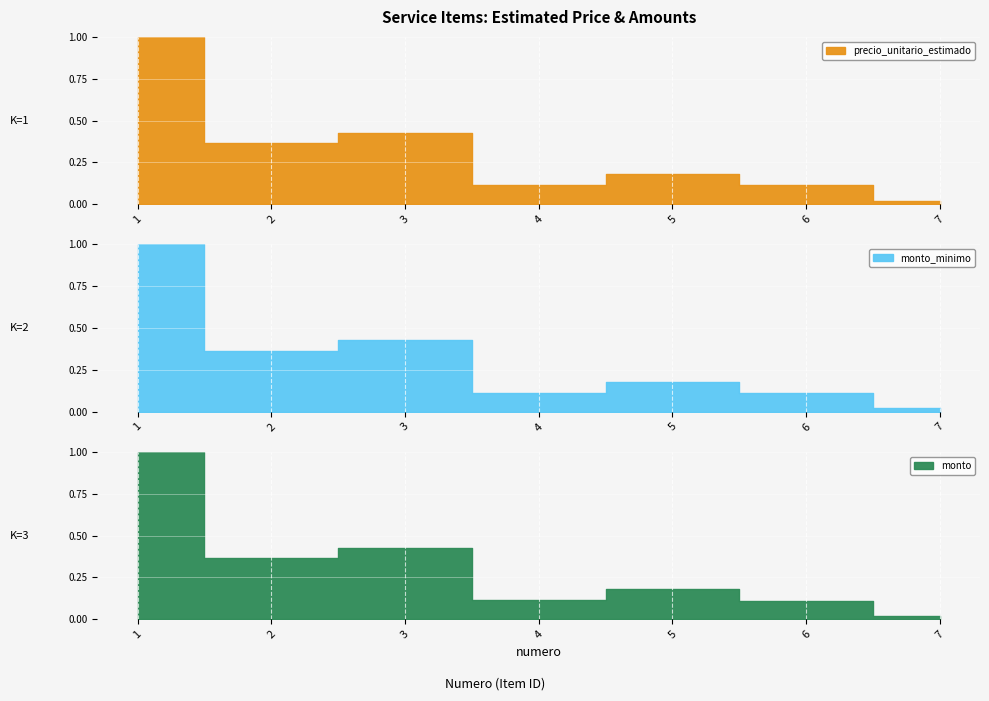

What is the sum of all monto_minimo values?

174425000